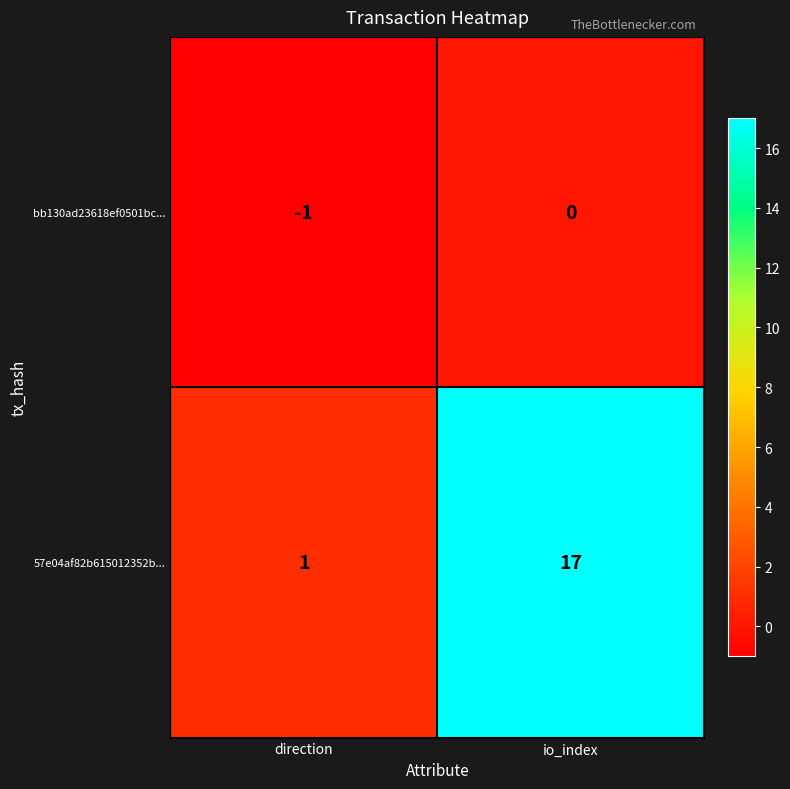

At which label is bb130ad23618ef0501bc... closest to 0?

io_index